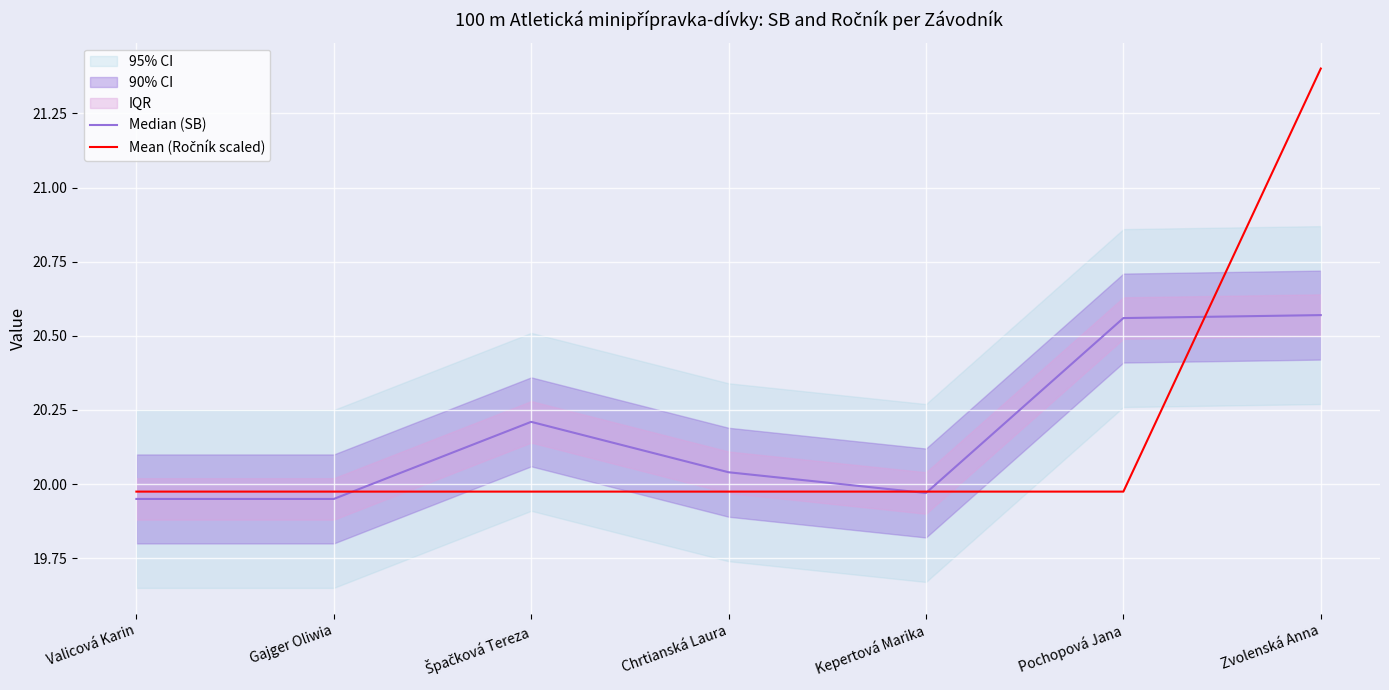

What is the difference between the maximum and minimum values in the Median (SB) series?

0.6